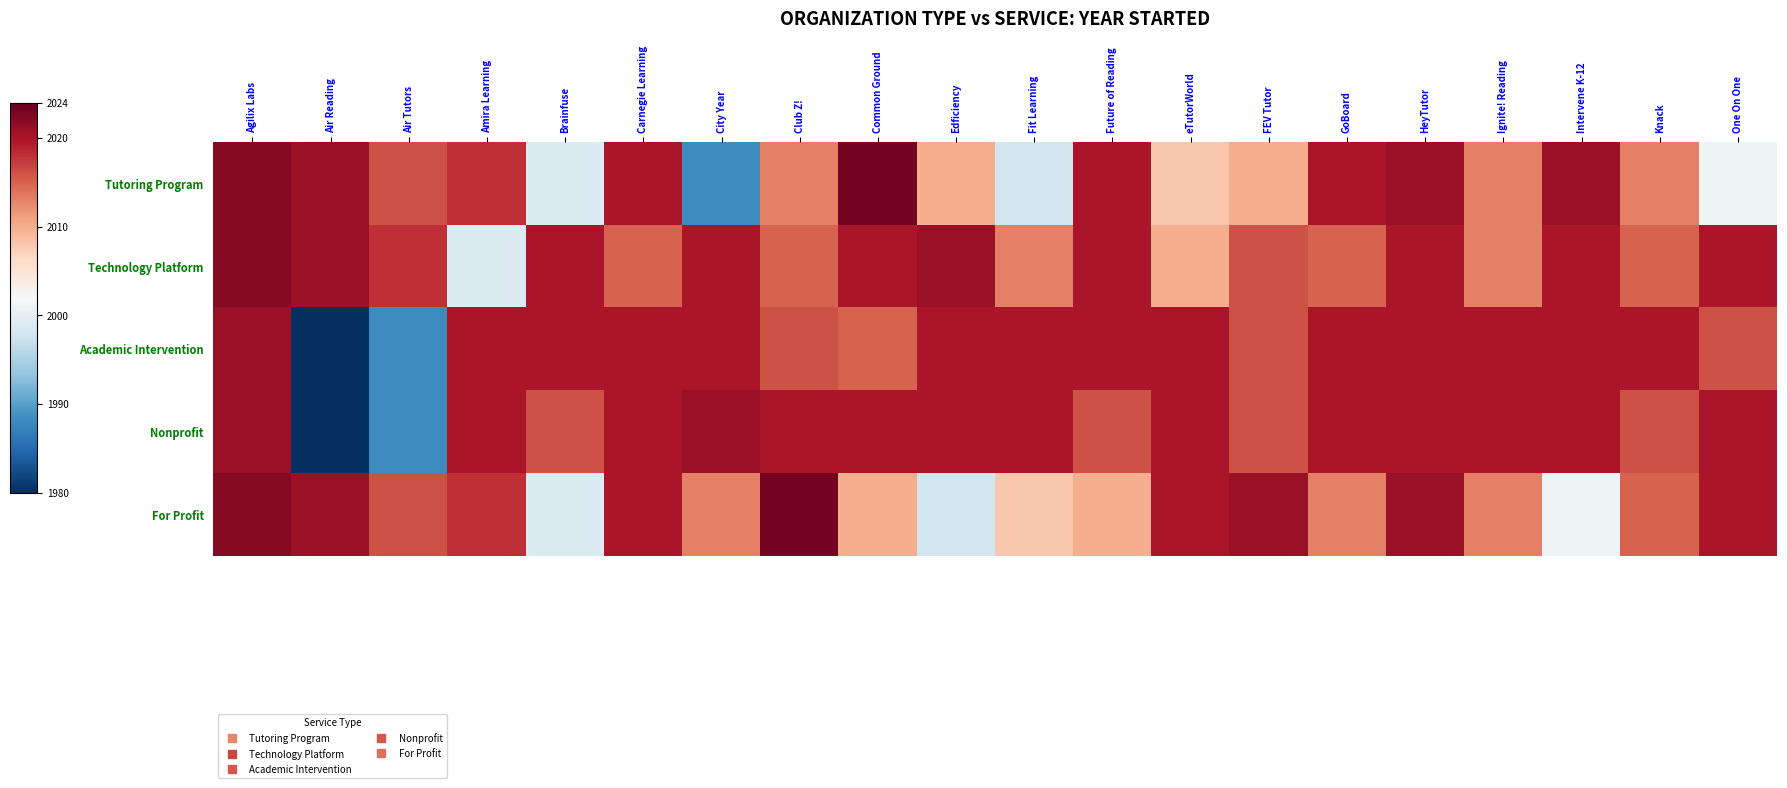

At Brainfuse, list the series in order from smallest to largest.

Tutoring Program, For Profit, Nonprofit, Technology Platform, Academic Intervention